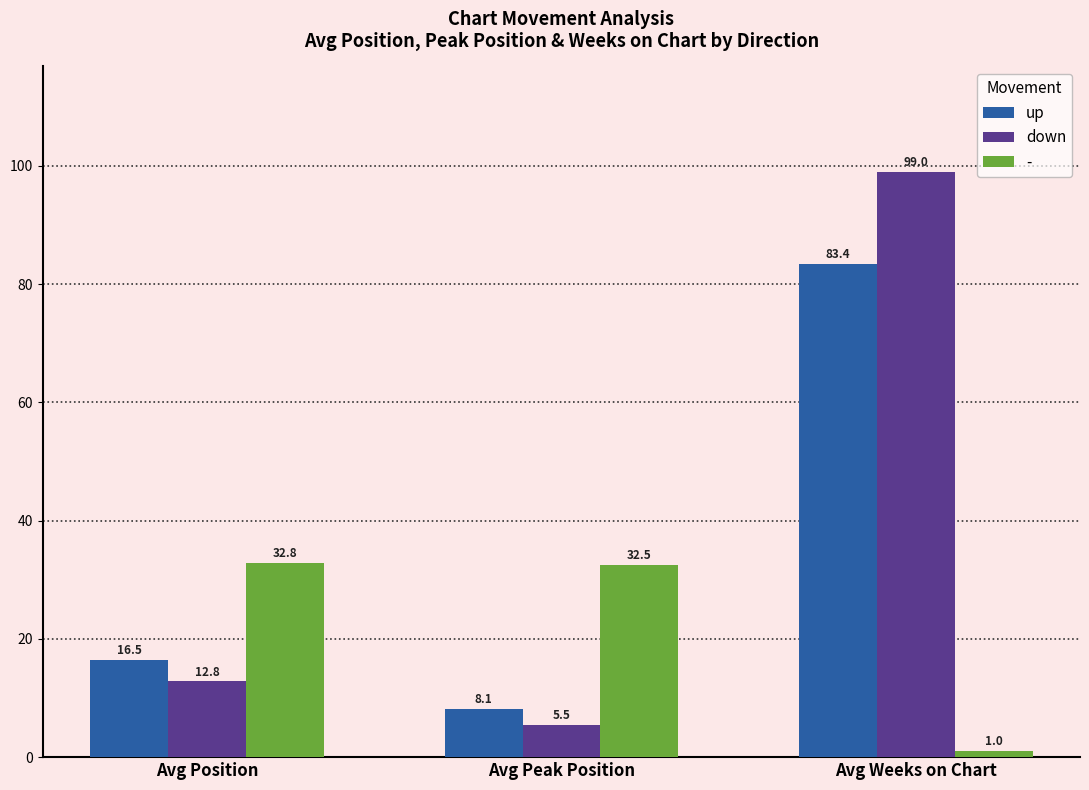

Reading left to right, what are all the values shown in this chart?

up: Avg Position=16.5	Avg Peak Position=8.1	Avg Weeks on Chart=83.4
down: Avg Position=12.8	Avg Peak Position=5.5	Avg Weeks on Chart=99.0
-: Avg Position=32.8	Avg Peak Position=32.5	Avg Weeks on Chart=1.0